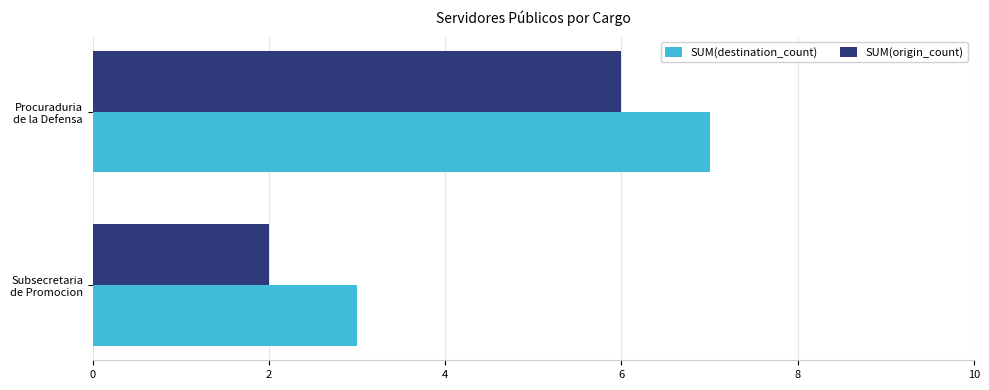

Which category has the lowest value across all series?

Subsecretaria
de Promocion